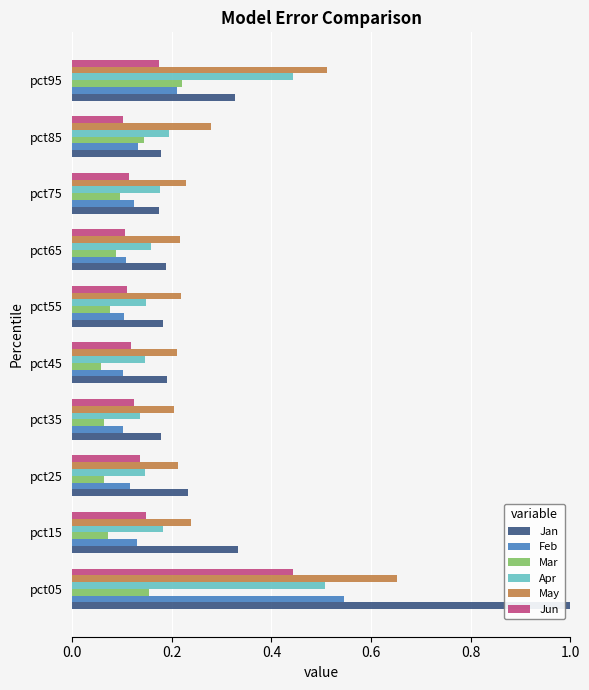

What value does the Apr series have at pct85?

0.2